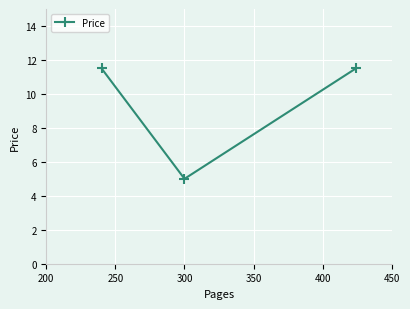

What is the maximum value shown in the chart?

11.5